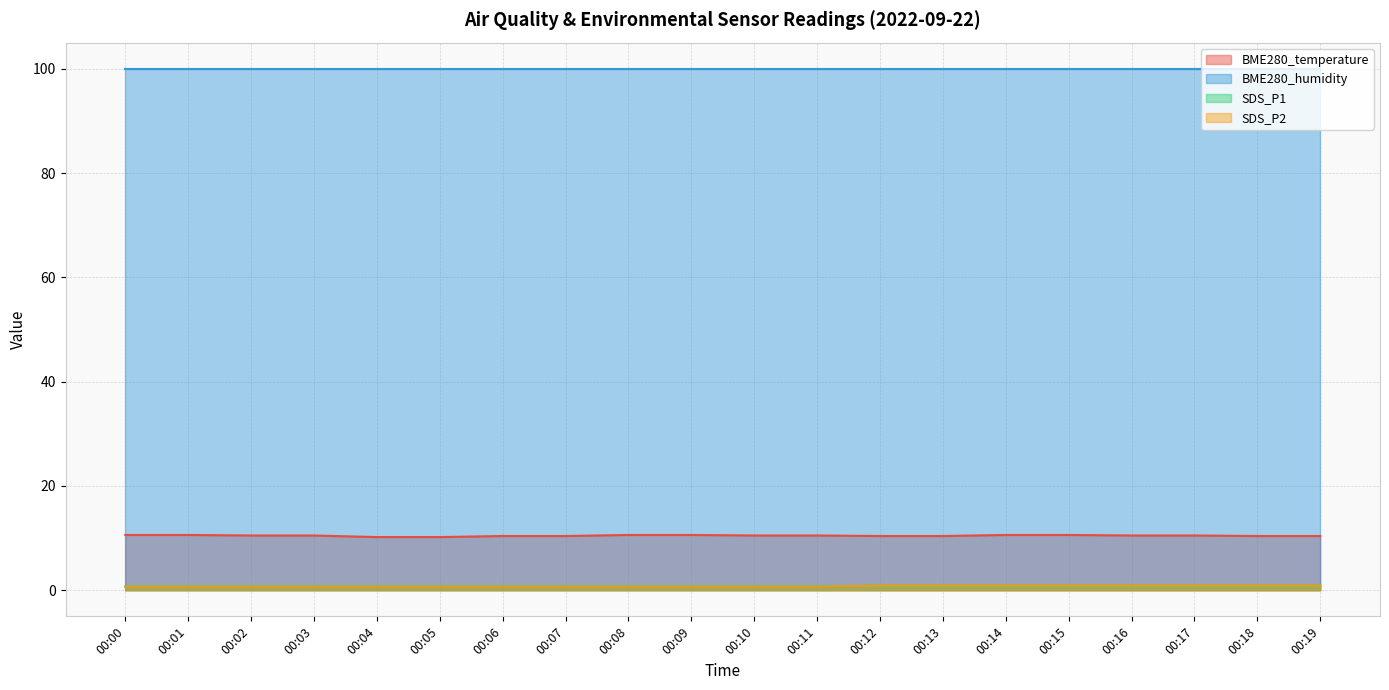

Is it true that SDS_P2 equals 1.0 at 00:08?

False